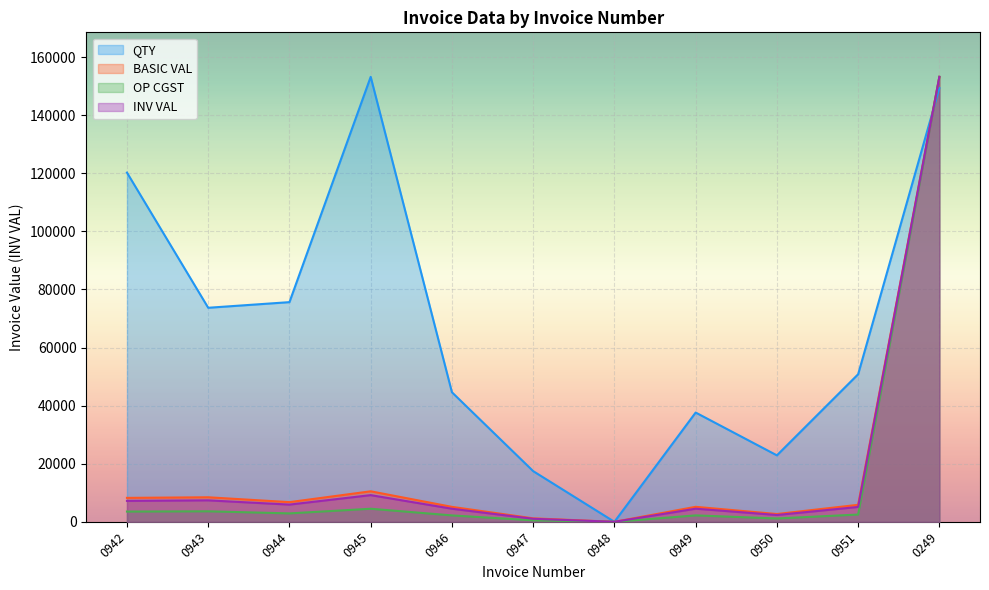

Between which two adjacent categories do QTY and OP CGST first intersect?

0951 and 0249